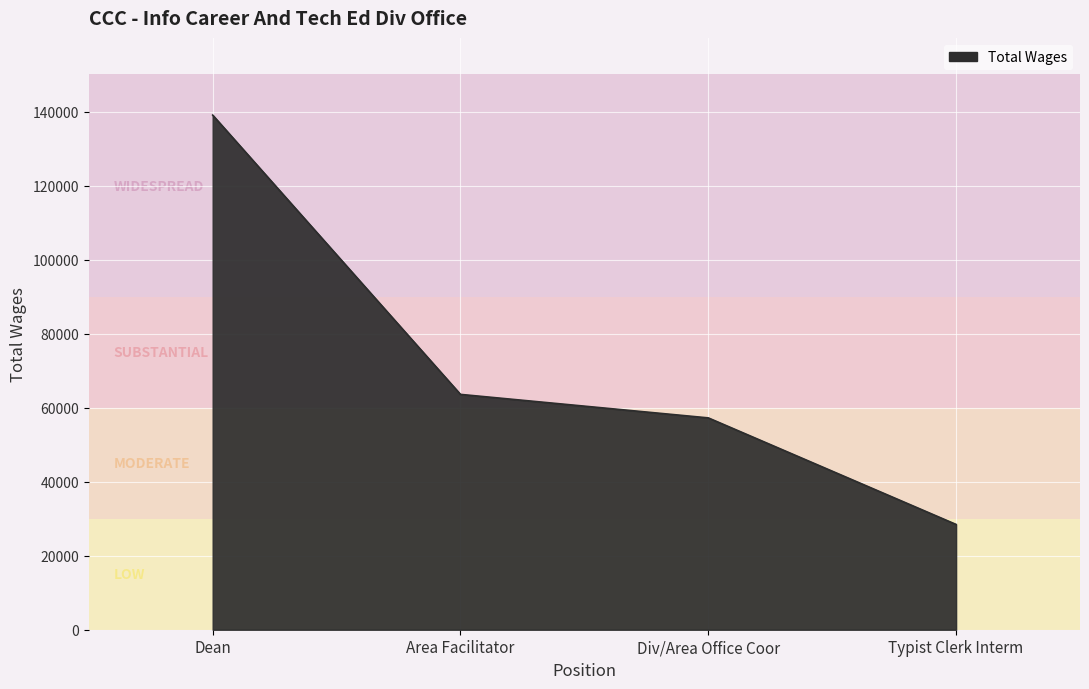

What is the difference between the values at Div/Area Office Coor and Dean?

81803